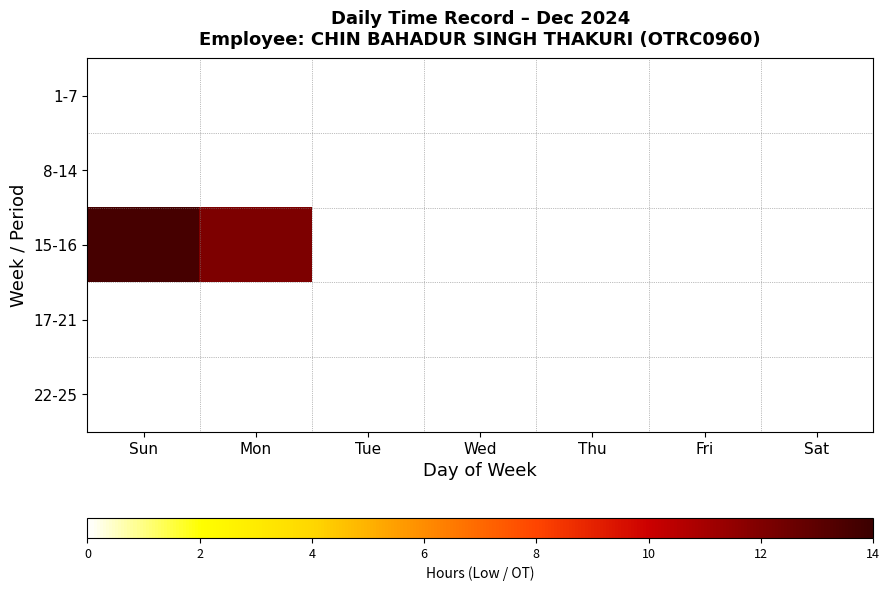

Reading right to left, transcribe all the data shown in this chart.

1-7: Sat=0.0	Fri=0.0	Thu=0.0	Wed=0.0	Tue=0.0	Mon=0.0	Sun=0.0
8-14: Sat=0.0	Fri=0.0	Thu=0.0	Wed=0.0	Tue=0.0	Mon=0.0	Sun=0.0
15-16: Sat=0.0	Fri=0.0	Thu=0.0	Wed=0.0	Tue=0.0	Mon=12.1	Sun=13.6
17-21: Sat=0.0	Fri=0.0	Thu=0.0	Wed=0.0	Tue=0.0	Mon=0.0	Sun=0.0
22-25: Sat=0.0	Fri=0.0	Thu=0.0	Wed=0.0	Tue=0.0	Mon=0.0	Sun=0.0